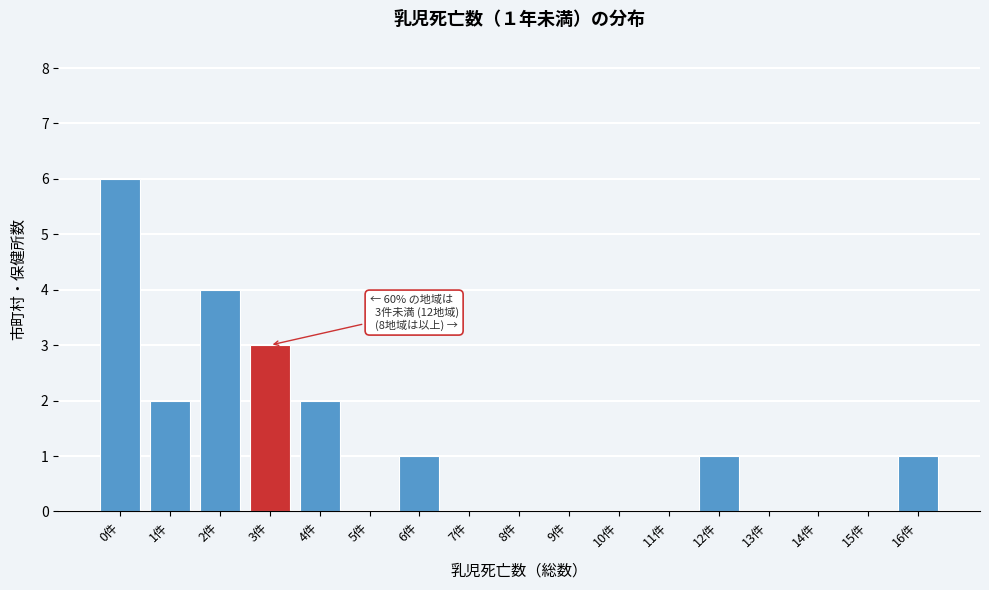

Reading right to left, extract all data points from this chart.

16件=1	15件=0	14件=0	13件=0	12件=1	11件=0	10件=0	9件=0	8件=0	7件=0	6件=1	5件=0	4件=2	3件=3	2件=4	1件=2	0件=6